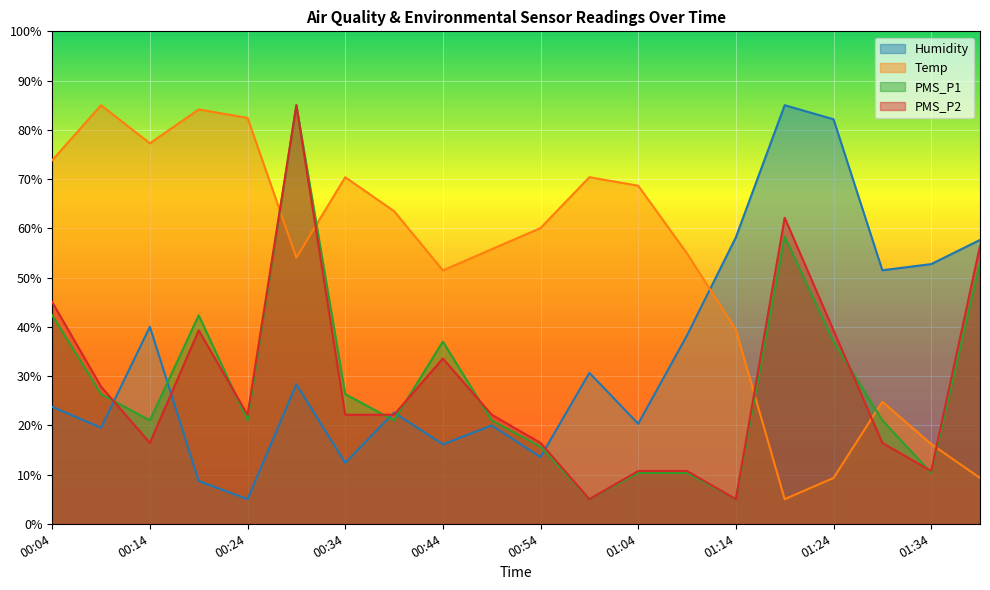

How many times do Humidity and Temp cross each other?

1